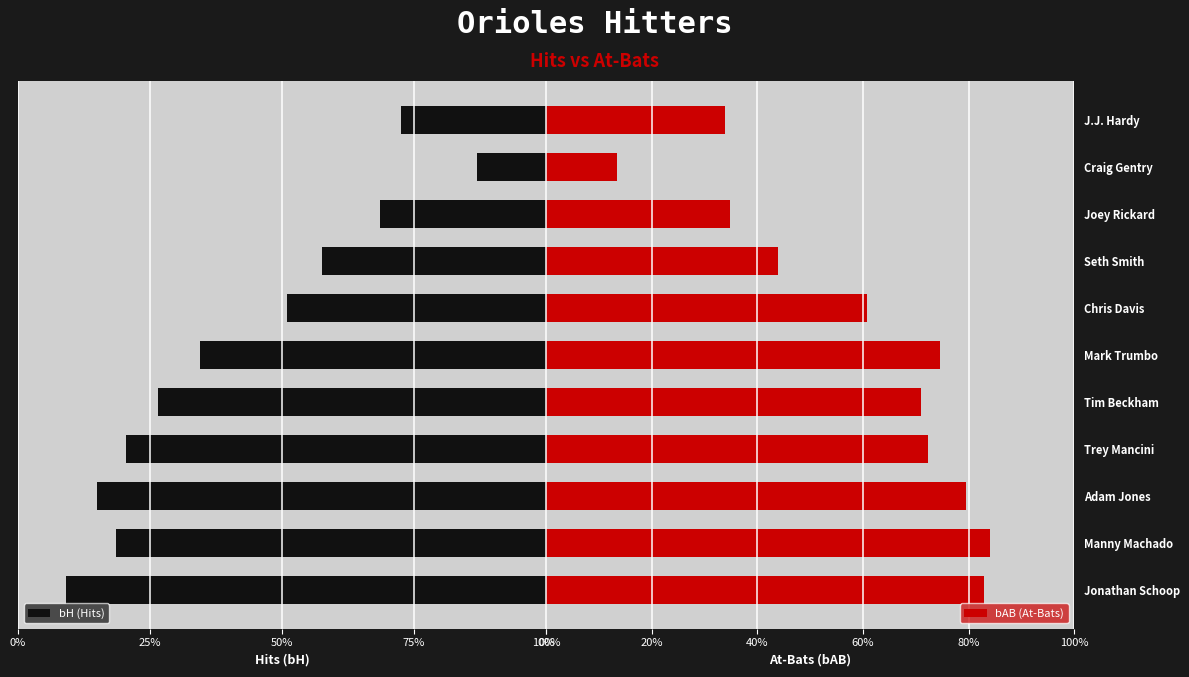

Is the value of bAB (At-Bats) at Adam Jones greater than the value of bH (Hits) at Tim Beckham?

Yes